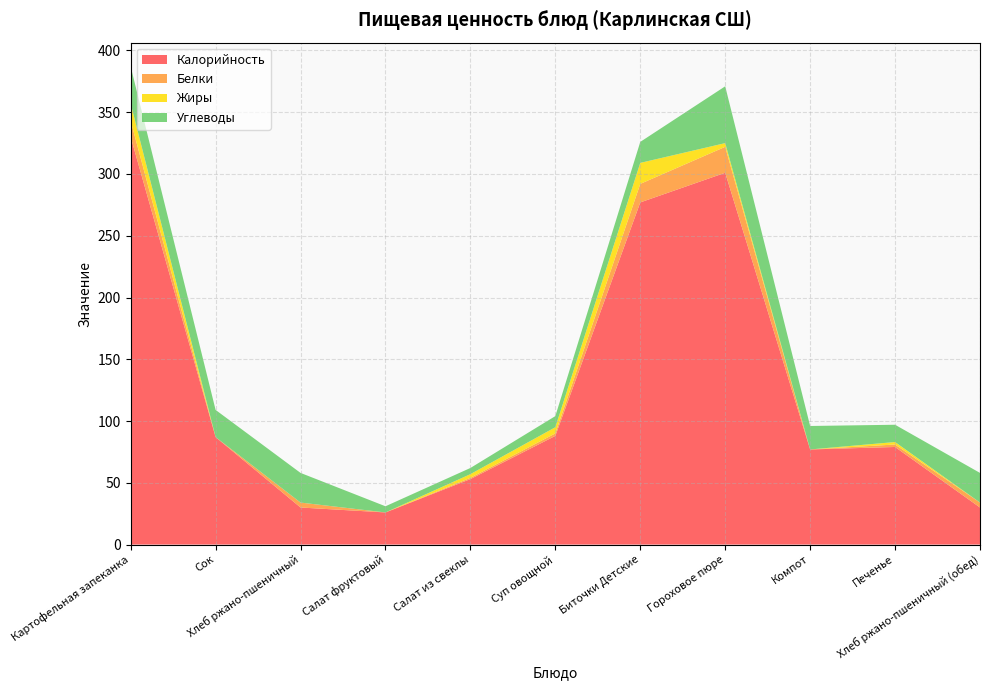

Reading left to right, transcribe all the data shown in this chart.

Калорийность: 330	87	30	26	53	88	277	301	77	79	30
Белки: 13	0	4	0	1	2	15	21	0	2	4
Жиры: 14	0	0	0	3	5	17	3	0	2	0
Углеводы: 30	22	24	5	5	9	17	46	19	14	24